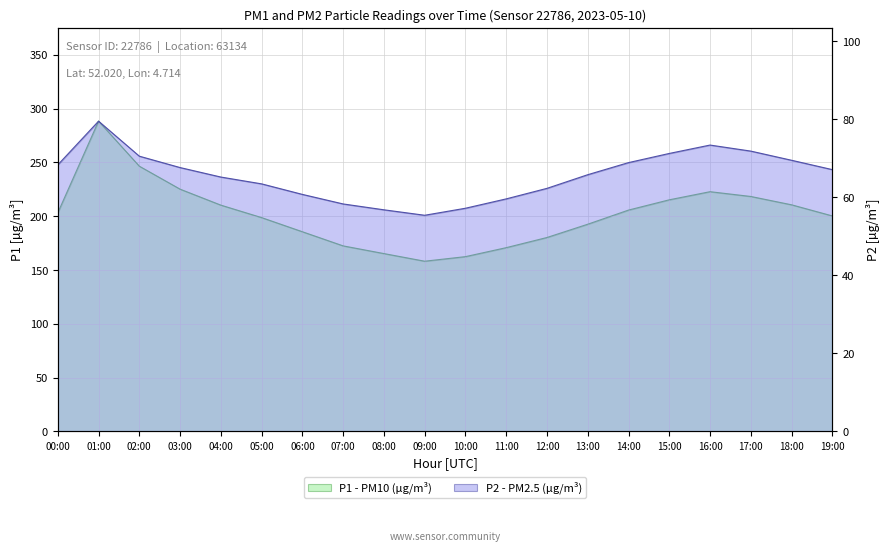

Reading left to right, list all the values displayed in this chart.

P1: 203.2	288.4	246.6	225.2	210.3	198.8	185.6	172.4	165.3	158.2	162.4	170.8	180.2	192.6	205.8	215.3	222.8	218.4	210.7	200.3
P2: 68.3	79.5	70.5	67.6	65.2	63.5	60.8	58.3	56.8	55.4	57.2	59.6	62.3	65.8	68.9	71.2	73.4	71.8	69.5	67.1